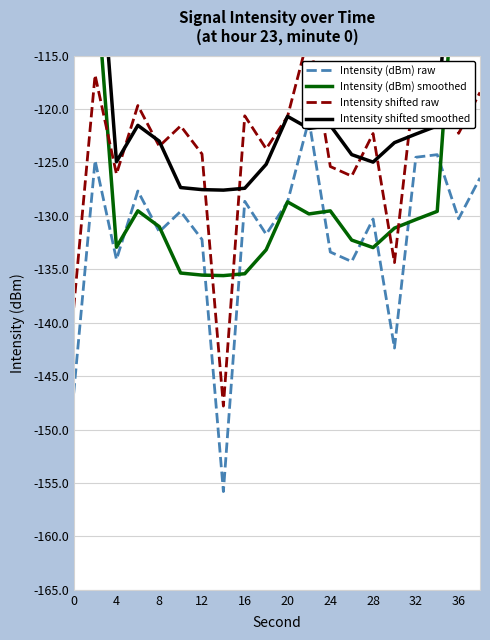

Which series has the largest range (max minus min)?

Intensity (dBm) smoothed